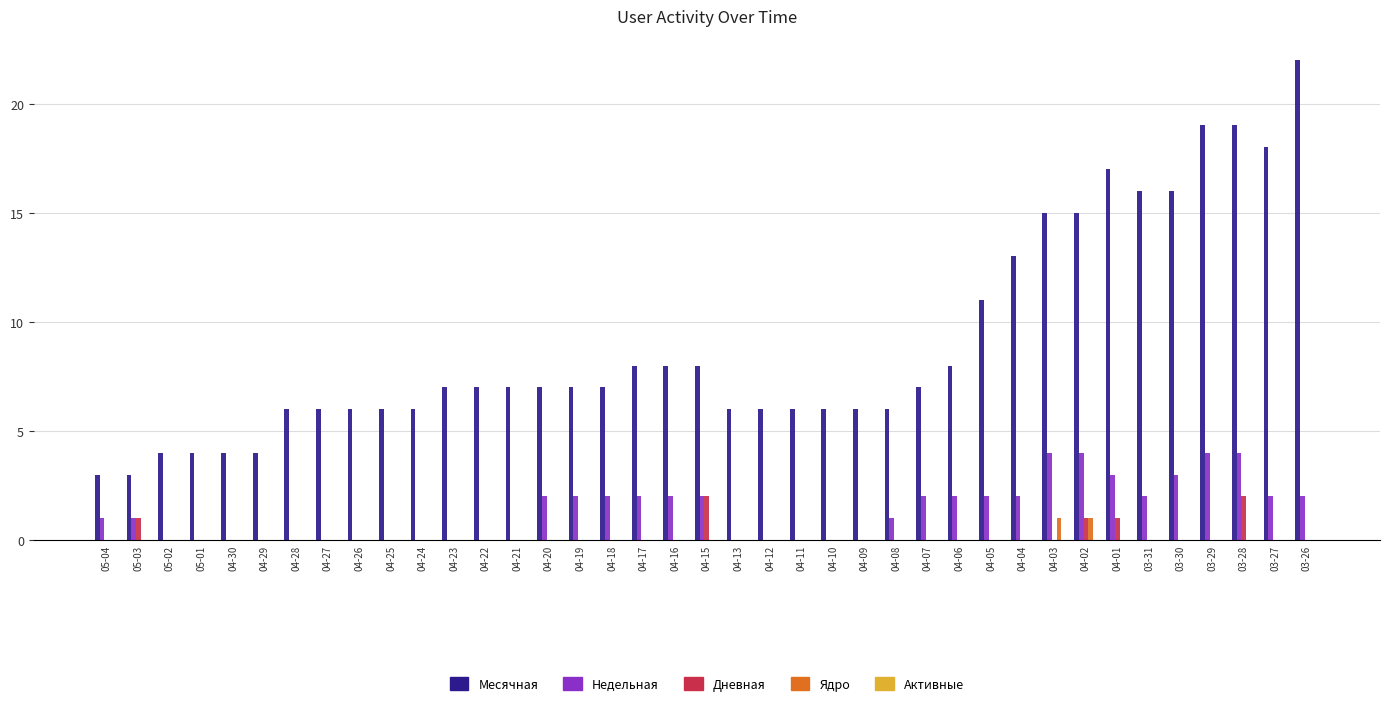

Which category has the highest value across all series?

03-26